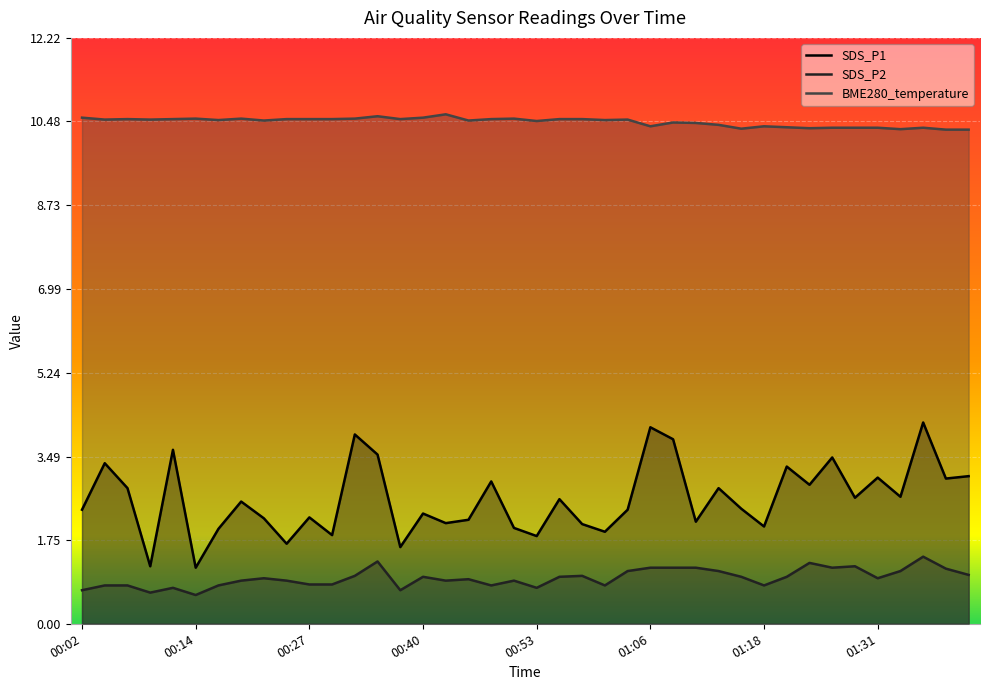

Reading right to left, extract all data points from this chart.

SDS_P1: 3.1	3.0	4.2	2.6	3.0	2.6	3.5	2.9	3.3	2.0	2.4	2.8	2.1	3.9	4.1	2.4	1.9	2.1	2.6	1.8	2.0	3.0	2.2	2.1	2.3	1.6	3.5	4.0	1.9	2.2	1.7	2.2	2.5	2.0	1.2	3.6	1.2	2.8	3.4	2.4
SDS_P2: 1.0	1.1	1.4	1.1	0.9	1.2	1.2	1.3	1.0	0.8	1.0	1.1	1.2	1.2	1.2	1.1	0.8	1.0	1.0	0.8	0.9	0.8	0.9	0.9	1.0	0.7	1.3	1.0	0.8	0.8	0.9	0.9	0.9	0.8	0.6	0.8	0.7	0.8	0.8	0.7
BME280_temperature: 10.3	10.3	10.3	10.3	10.3	10.3	10.3	10.3	10.4	10.4	10.3	10.4	10.4	10.5	10.4	10.5	10.5	10.5	10.5	10.5	10.5	10.5	10.5	10.6	10.6	10.5	10.6	10.5	10.5	10.5	10.5	10.5	10.5	10.5	10.5	10.5	10.5	10.5	10.5	10.6